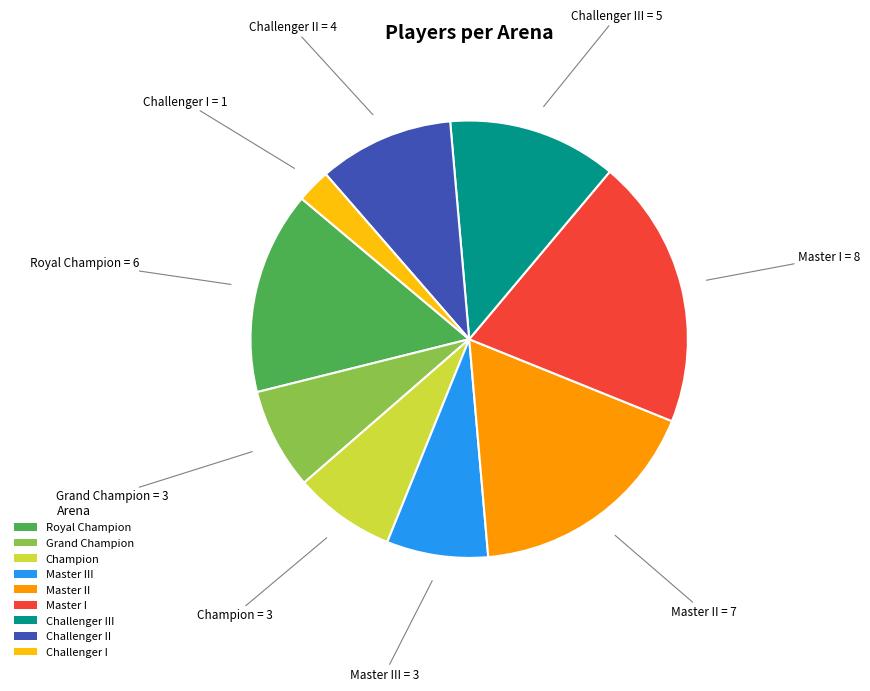

What is the smallest slice in the pie chart?

Challenger I